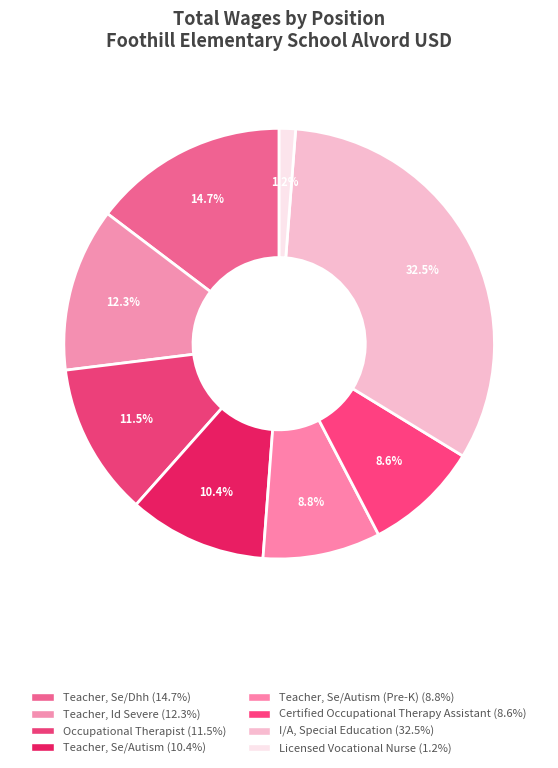

How many segments does this pie chart have?

8